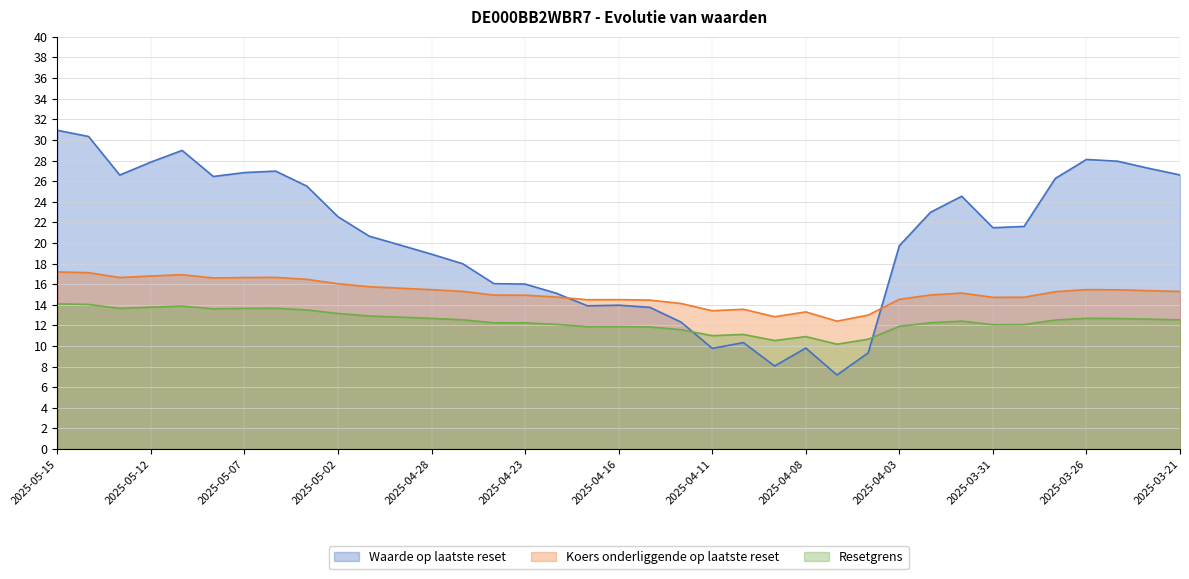

What is the label of the 7th point from the left?

2025-05-07